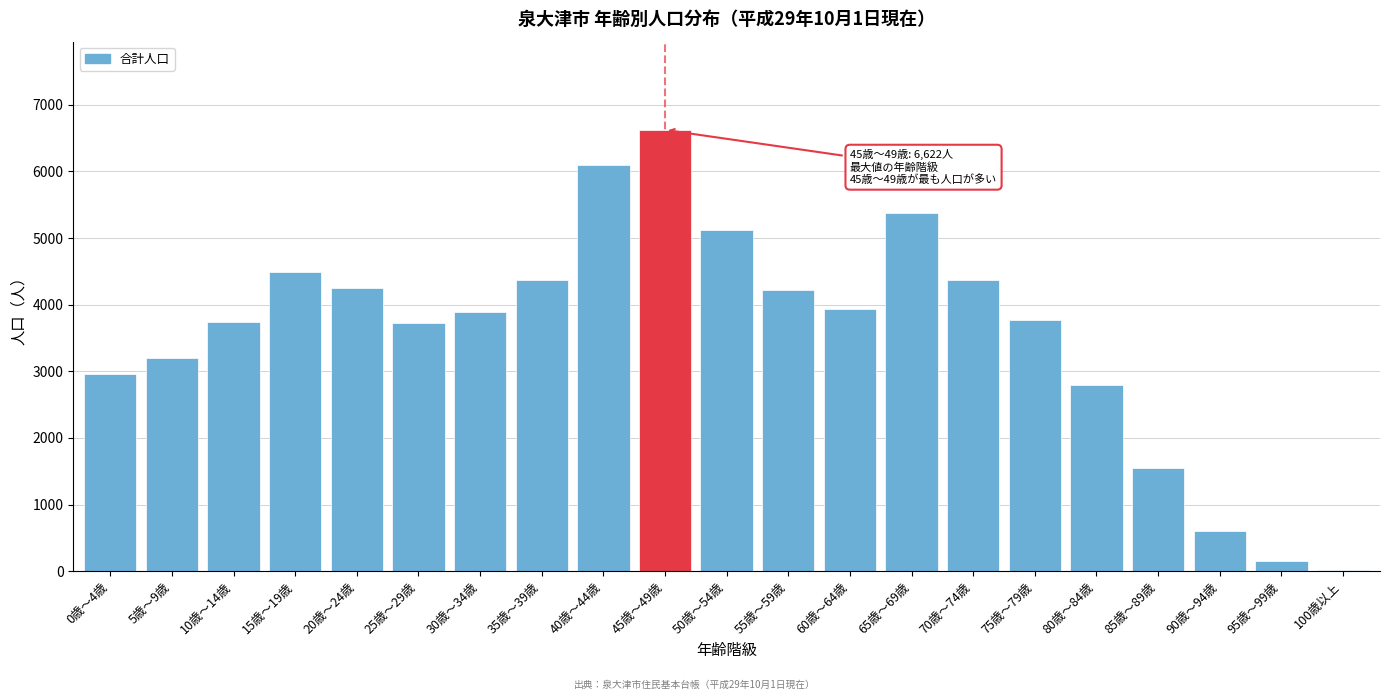

What is the label of the 4th bar from the right?

85歳～89歳